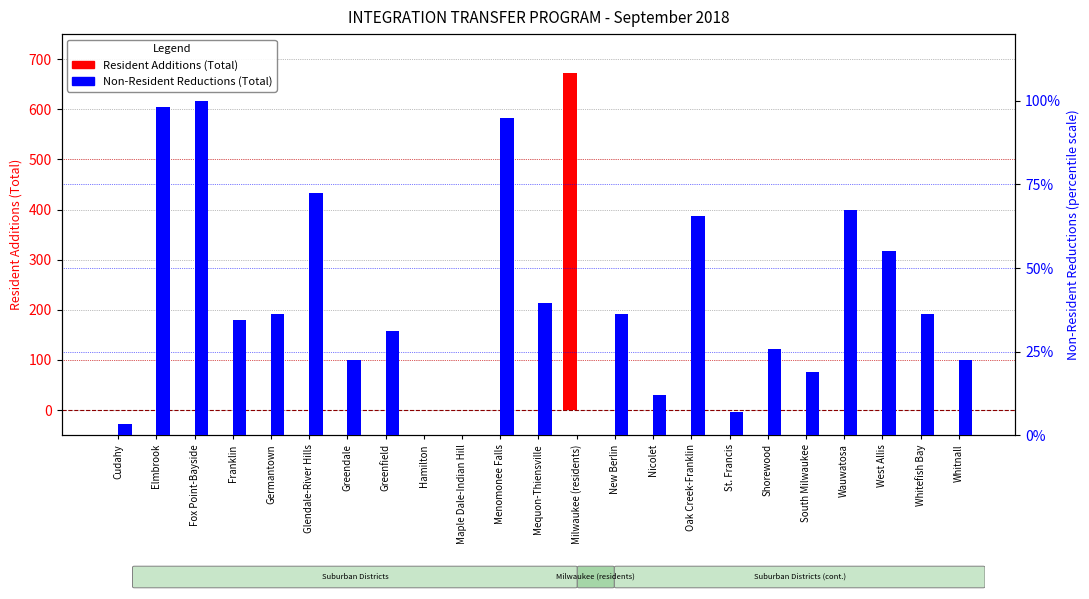

What is the greatest value displayed?

672.0